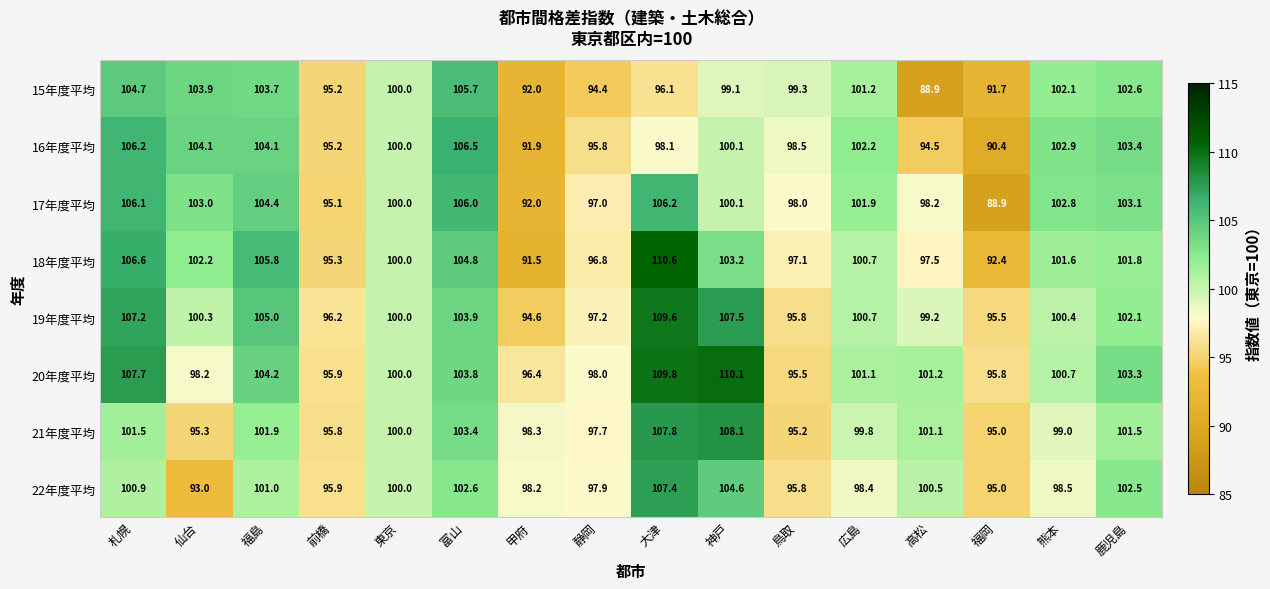

What is the total value across all series at 広島?

806.0